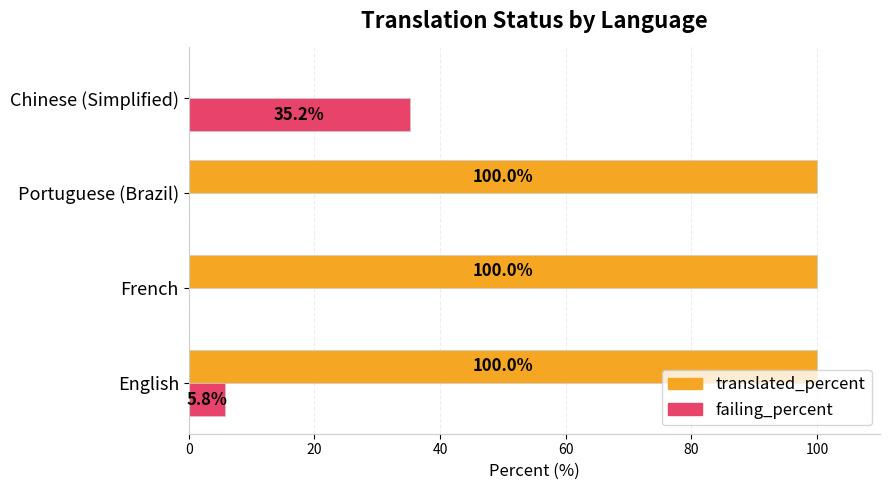

What is the maximum value for failing_percent?

35.2